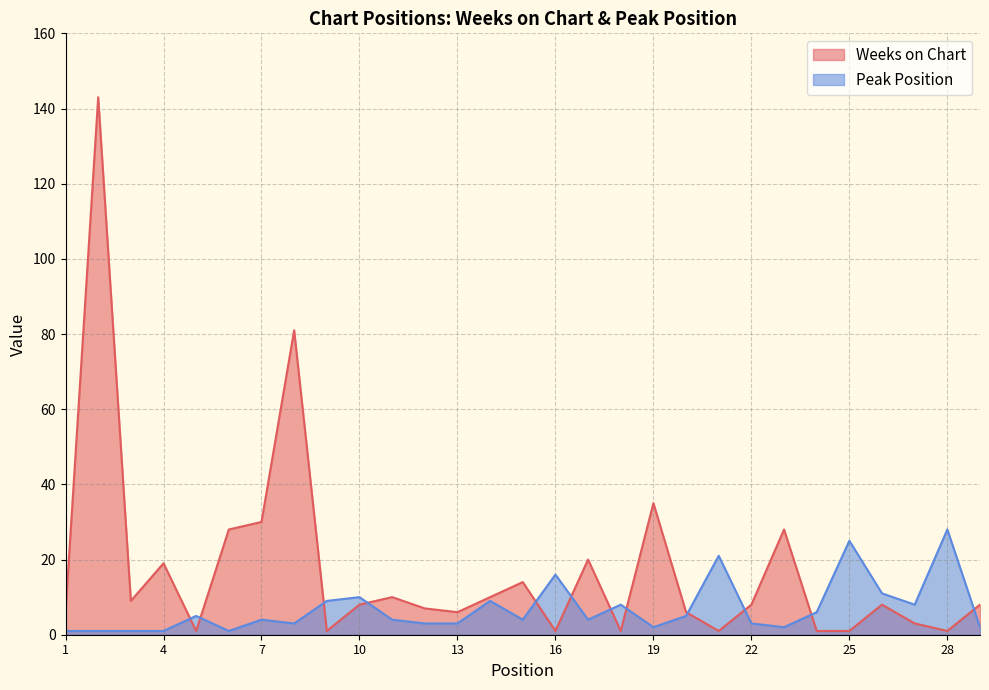

True or false: Weeks on Chart has more than 1 interior local peaks.

True